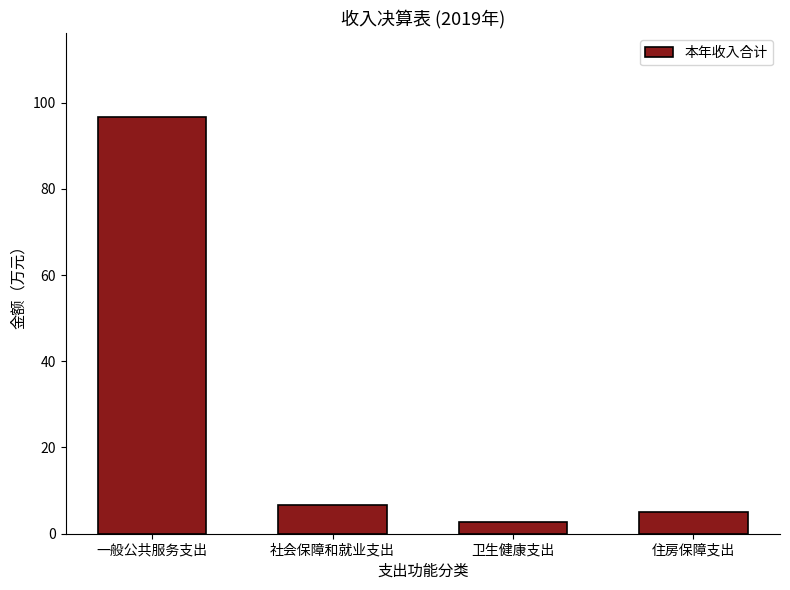

Which category has the lowest value across all series?

卫生健康支出